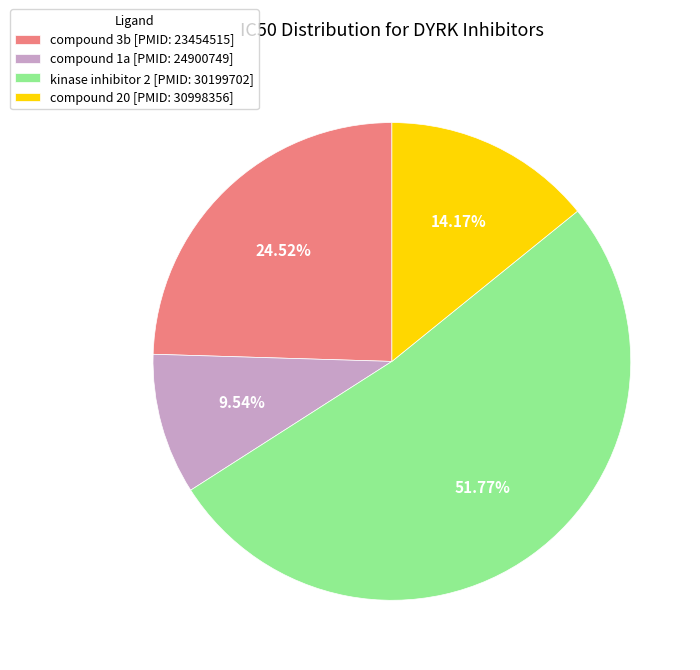

The compound 20 [PMID: 30998356] slice represents 14% of the pie. True or false?

True